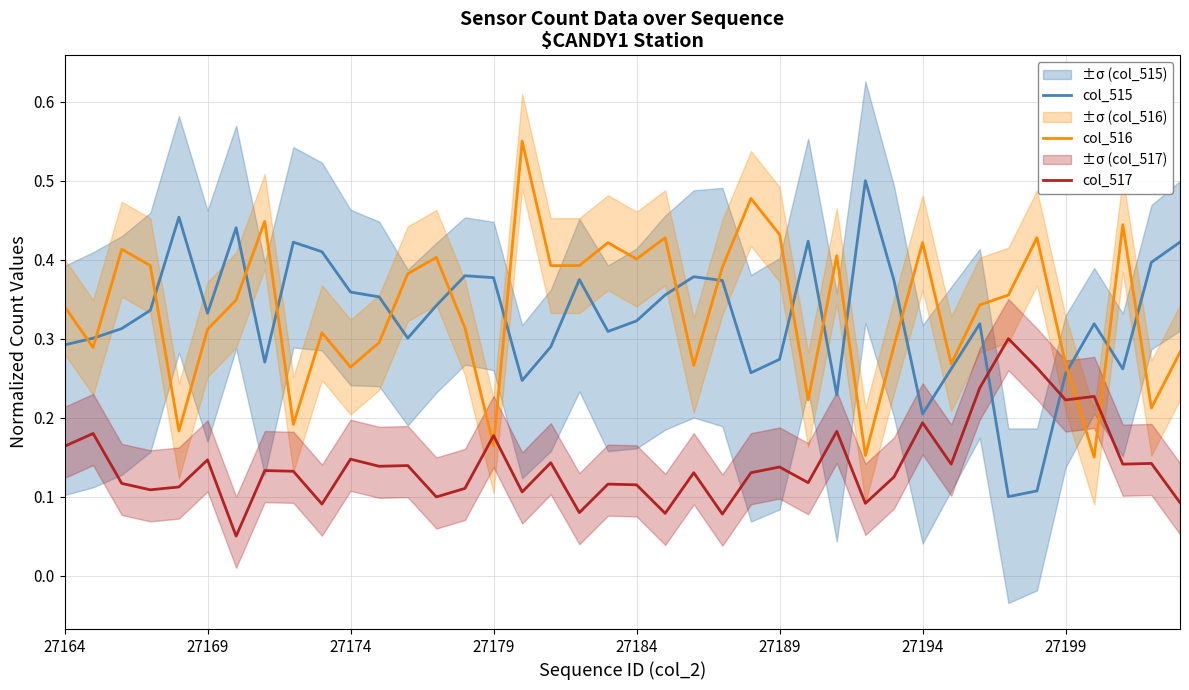

True or false: col_516 and col_517 cross at least once.

True